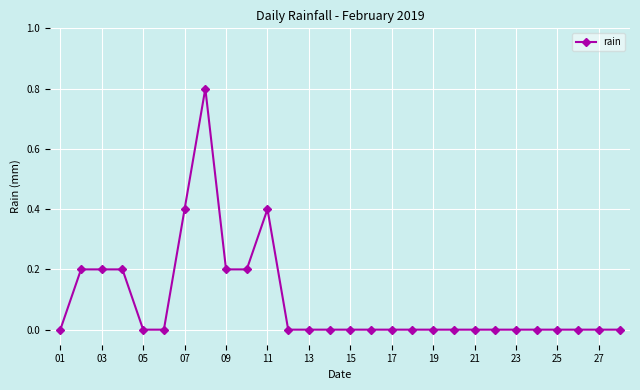

What is the greatest value displayed?

0.8